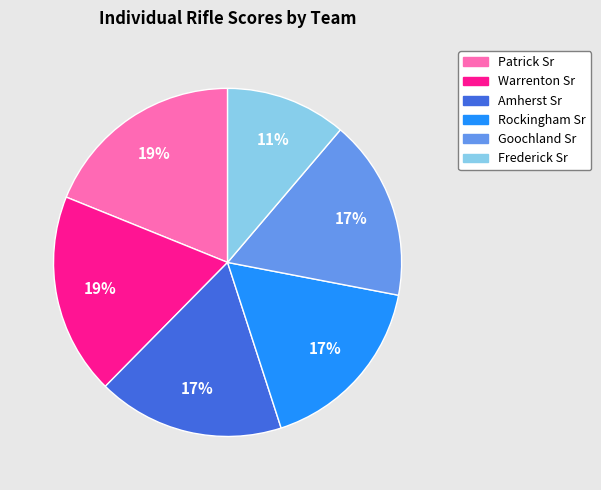

Between Frederick Sr and Warrenton Sr, which is larger?

Warrenton Sr